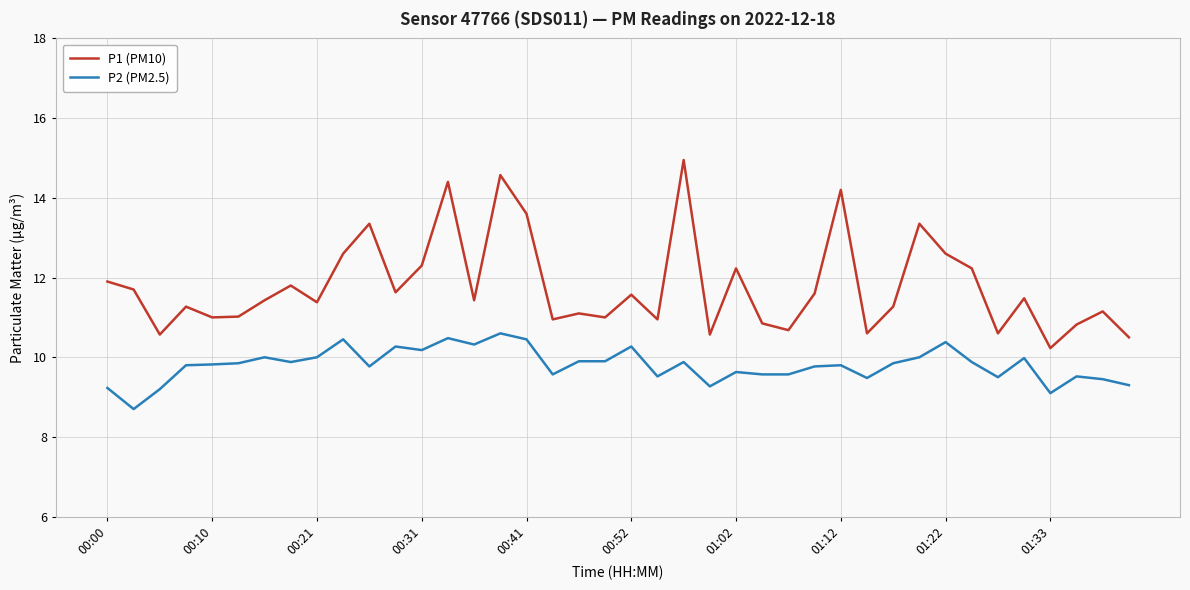

Which series has the largest total across all categories?

P1 (PM10)